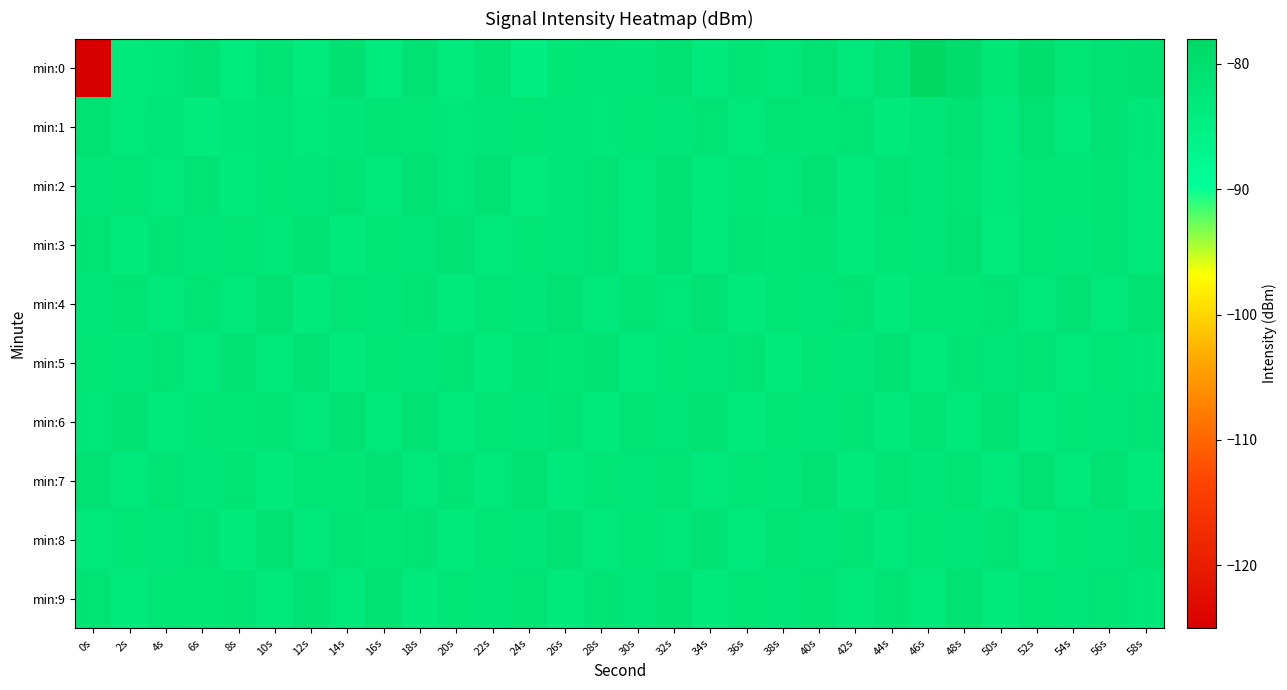

Reading right to left, list all the values displayed in this chart.

min:0: 58s=-80.7	56s=-81.2	54s=-81.9	52s=-79.9	50s=-82.2	48s=-79.6	46s=-78.0	44s=-80.9	42s=-83.0	40s=-81.3	38s=-82.7	36s=-81.6	34s=-83.2	32s=-81.3	30s=-82.2	28s=-82.0	26s=-82.2	24s=-84.7	22s=-81.7	20s=-83.5	18s=-81.3	16s=-83.6	14s=-80.7	12s=-83.4	10s=-81.6	8s=-83.8	6s=-81.4	4s=-82.4	2s=-83.1	0s=-124.9
min:1: 58s=-82.5	56s=-81.1	54s=-82.7	52s=-81.3	50s=-82.9	48s=-81.4	46s=-82.0	44s=-83.1	42s=-81.6	40s=-82.2	38s=-81.7	36s=-82.8	34s=-81.5	32s=-82.4	30s=-81.8	28s=-82.6	26s=-82.3	24s=-81.9	22s=-82.1	20s=-82.5	18s=-81.9	16s=-81.7	14s=-82.3	12s=-82.7	10s=-82.0	8s=-82.5	6s=-83.4	4s=-82.1	2s=-82.8	0s=-81.2
min:2: 58s=-82.8	56s=-81.6	54s=-82.2	52s=-81.8	50s=-83.0	48s=-81.5	46s=-82.3	44s=-81.7	42s=-83.3	40s=-81.1	38s=-82.5	36s=-81.9	34s=-83.1	32s=-81.3	30s=-82.9	28s=-81.7	26s=-82.1	24s=-83.4	22s=-81.2	20s=-82.6	18s=-81.4	16s=-83.0	14s=-81.6	12s=-82.4	10s=-81.8	8s=-83.2	6s=-81.5	4s=-82.7	2s=-81.9	0s=-82.3
min:3: 58s=-82.7	56s=-81.6	54s=-82.3	52s=-81.9	50s=-83.4	48s=-81.3	46s=-82.0	44s=-81.8	42s=-83.1	40s=-81.5	38s=-82.2	36s=-81.7	34s=-83.3	32s=-81.2	30s=-82.8	28s=-81.6	26s=-82.4	24s=-81.9	22s=-83.0	20s=-81.4	18s=-82.1	16s=-81.8	14s=-83.2	12s=-81.3	10s=-82.5	8s=-81.9	6s=-82.3	4s=-81.7	2s=-83.1	0s=-81.5
min:4: 58s=-81.3	56s=-82.7	54s=-81.4	52s=-83.0	50s=-81.6	48s=-82.2	46s=-81.9	44s=-83.1	42s=-81.5	40s=-82.0	38s=-81.8	36s=-83.3	34s=-81.2	32s=-82.5	30s=-81.7	28s=-83.0	26s=-81.4	24s=-82.3	22s=-81.8	20s=-83.1	18s=-81.6	16s=-82.4	14s=-81.9	12s=-83.2	10s=-81.3	8s=-82.8	6s=-81.5	4s=-83.0	2s=-81.7	0s=-82.1
min:5: 58s=-82.5	56s=-81.8	54s=-83.0	52s=-81.5	50s=-82.1	48s=-81.7	46s=-83.2	44s=-81.4	42s=-82.4	40s=-81.9	38s=-83.1	36s=-81.6	34s=-82.0	32s=-81.8	30s=-83.3	28s=-81.3	26s=-82.2	24s=-81.7	22s=-83.1	20s=-81.5	18s=-82.3	16s=-81.9	14s=-83.2	12s=-81.2	10s=-82.7	8s=-81.4	6s=-83.0	4s=-81.6	2s=-82.4	0s=-81.8
min:6: 58s=-81.7	56s=-82.1	54s=-81.9	52s=-83.2	50s=-81.3	48s=-82.8	46s=-81.5	44s=-83.0	42s=-81.6	40s=-82.4	38s=-81.8	36s=-83.3	34s=-81.3	32s=-82.0	30s=-81.7	28s=-83.1	26s=-81.5	24s=-82.3	22s=-81.9	20s=-83.2	18s=-81.2	16s=-82.7	14s=-81.4	12s=-83.0	10s=-81.6	8s=-82.2	6s=-81.8	4s=-83.1	2s=-81.3	0s=-82.5
min:7: 58s=-83.2	56s=-81.3	54s=-82.7	52s=-81.4	50s=-83.0	48s=-81.5	46s=-82.3	44s=-81.7	42s=-83.1	40s=-81.2	38s=-82.4	36s=-81.8	34s=-83.0	32s=-81.6	30s=-82.1	28s=-81.9	26s=-83.2	24s=-81.3	22s=-82.8	20s=-81.6	18s=-83.0	16s=-81.4	14s=-82.2	12s=-81.8	10s=-83.1	8s=-81.5	6s=-82.3	4s=-81.7	2s=-83.0	0s=-81.2
min:8: 58s=-81.4	56s=-82.0	54s=-81.8	52s=-83.1	50s=-81.5	48s=-82.3	46s=-81.9	44s=-83.0	42s=-81.6	40s=-82.1	38s=-81.7	36s=-83.2	34s=-81.2	32s=-82.5	30s=-81.8	28s=-83.0	26s=-81.4	24s=-82.3	22s=-81.9	20s=-83.1	18s=-81.5	16s=-82.2	14s=-81.7	12s=-82.9	10s=-81.3	8s=-83.1	6s=-81.6	4s=-82.4	2s=-81.8	0s=-83.0
min:9: 58s=-82.5	56s=-81.7	54s=-82.1	52s=-81.9	50s=-83.2	48s=-81.3	46s=-82.8	44s=-81.5	42s=-83.0	40s=-81.6	38s=-82.4	36s=-81.8	34s=-83.3	32s=-81.4	30s=-82.0	28s=-81.7	26s=-83.1	24s=-81.5	22s=-82.3	20s=-81.9	18s=-83.2	16s=-81.3	14s=-82.7	12s=-81.4	10s=-83.0	8s=-81.6	6s=-82.2	4s=-81.8	2s=-83.1	0s=-81.5